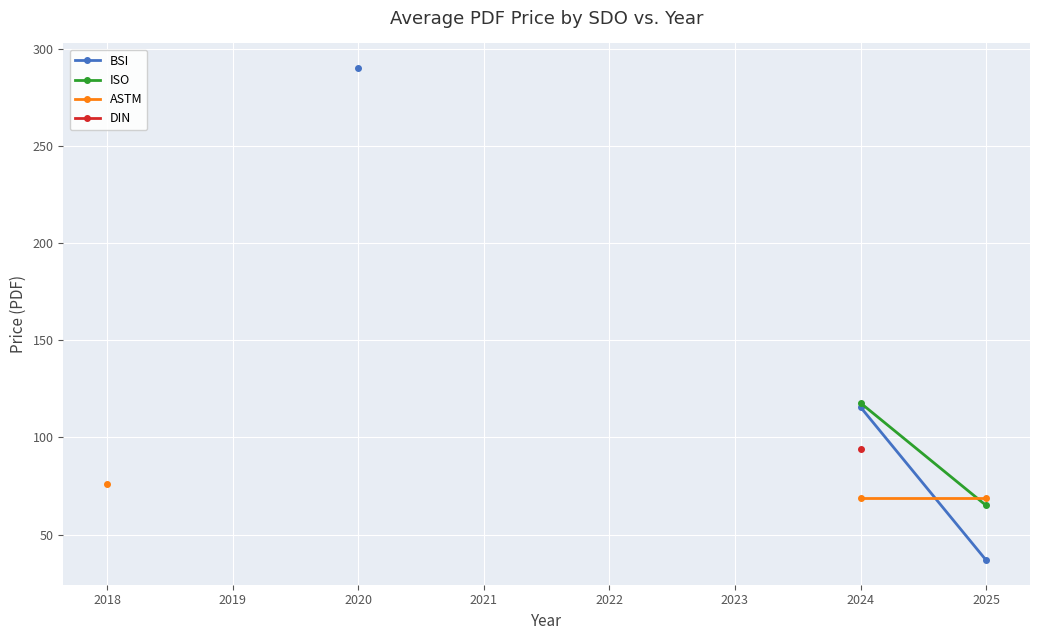

At which category is the sum across all series the highest?

2024